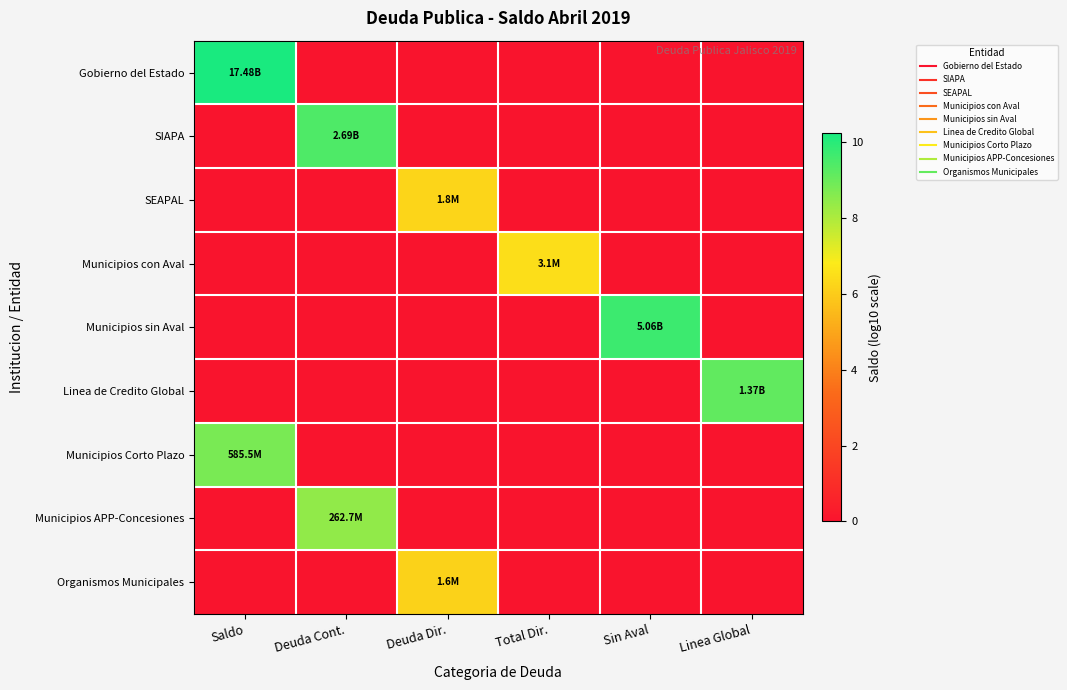

How many categories are shown in the chart?

6